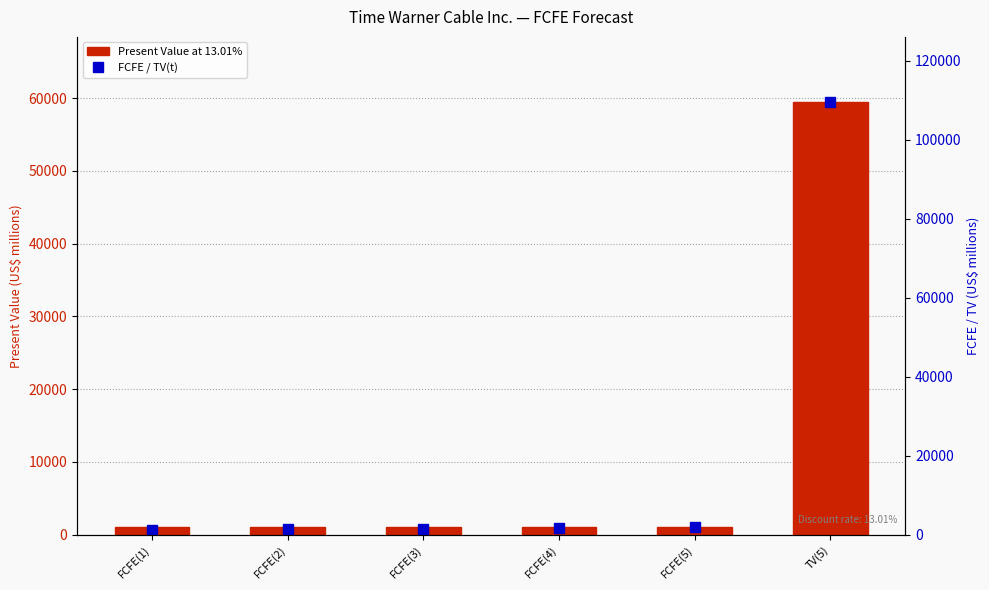

Reading left to right, list all the values displayed in this chart.

Present Value at 13.01%: 1049	1055	1053	1044	1026	59486
FCFE / TV(t): 1185	1348	1520	1702	1891	109635